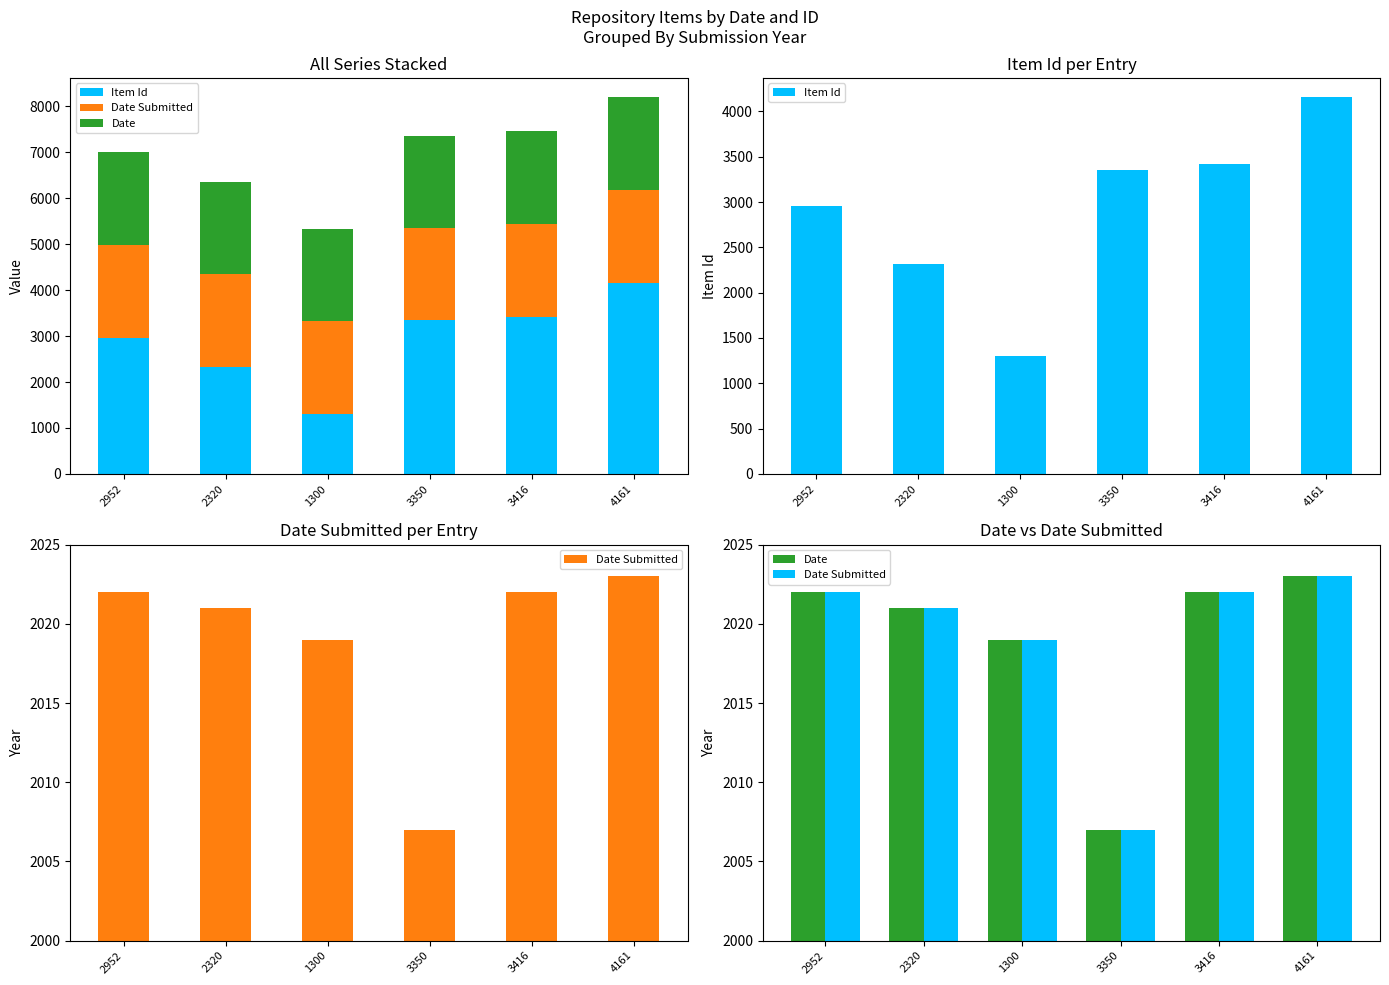

At 2952, list the series in order from largest to smallest.

Item Id, Date Submitted, Date